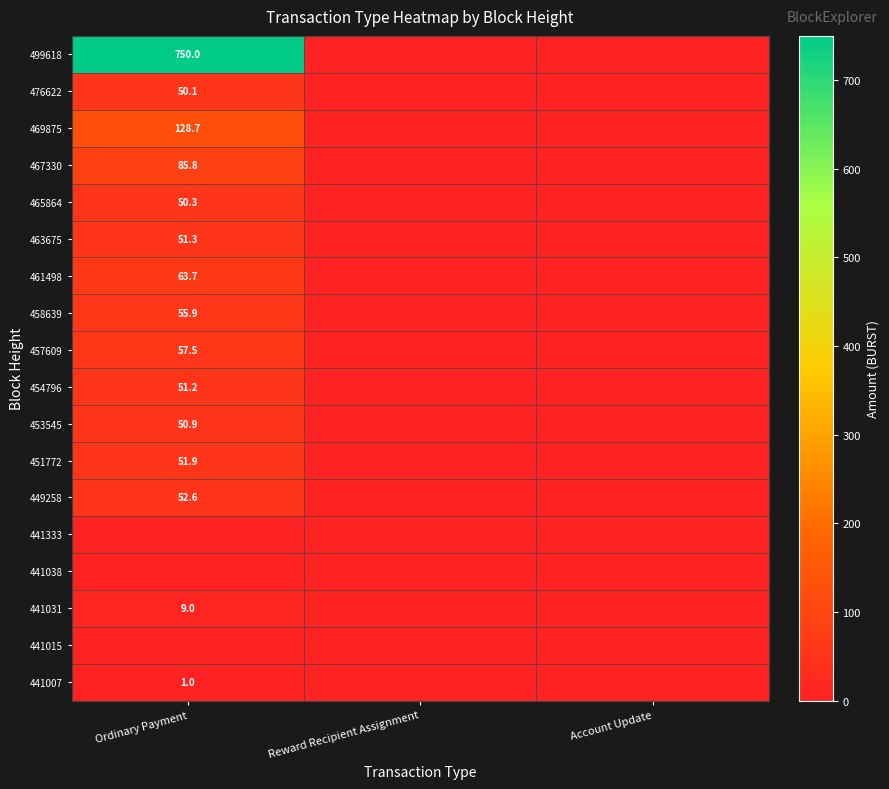

Count the number of data series in this chart.

18